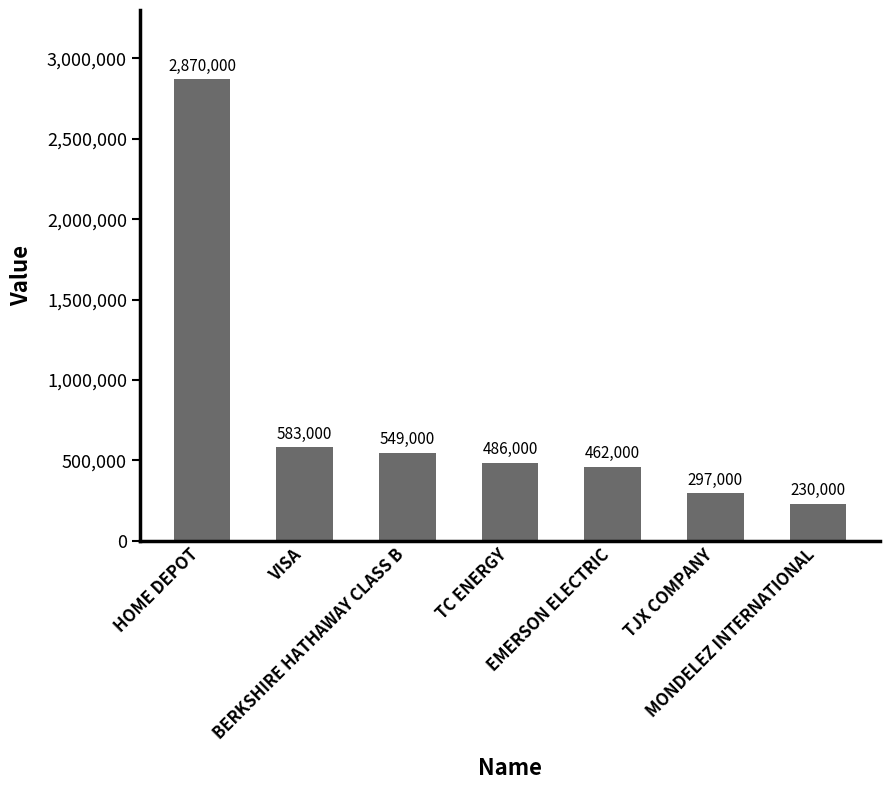

Which category has the highest value across all series?

HOME DEPOT